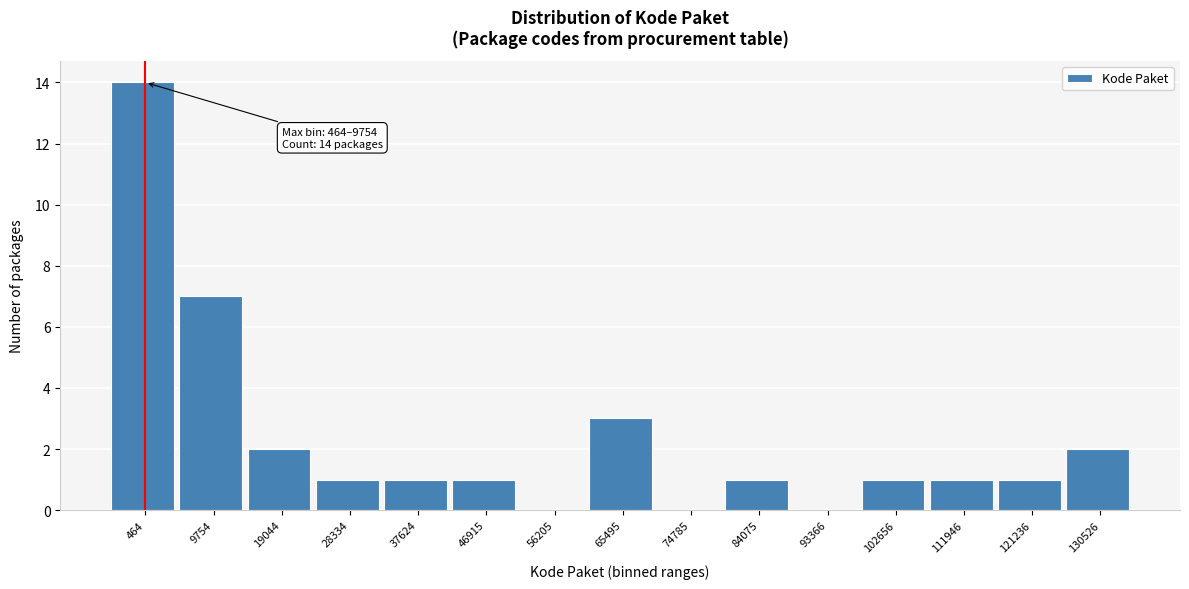

Reading right to left, transcribe all the data shown in this chart.

130526=2	121236=1	111946=1	102656=1	93366=0	84075=1	74785=0	65495=3	56205=0	46915=1	37624=1	28334=1	19044=2	9754=7	464=14